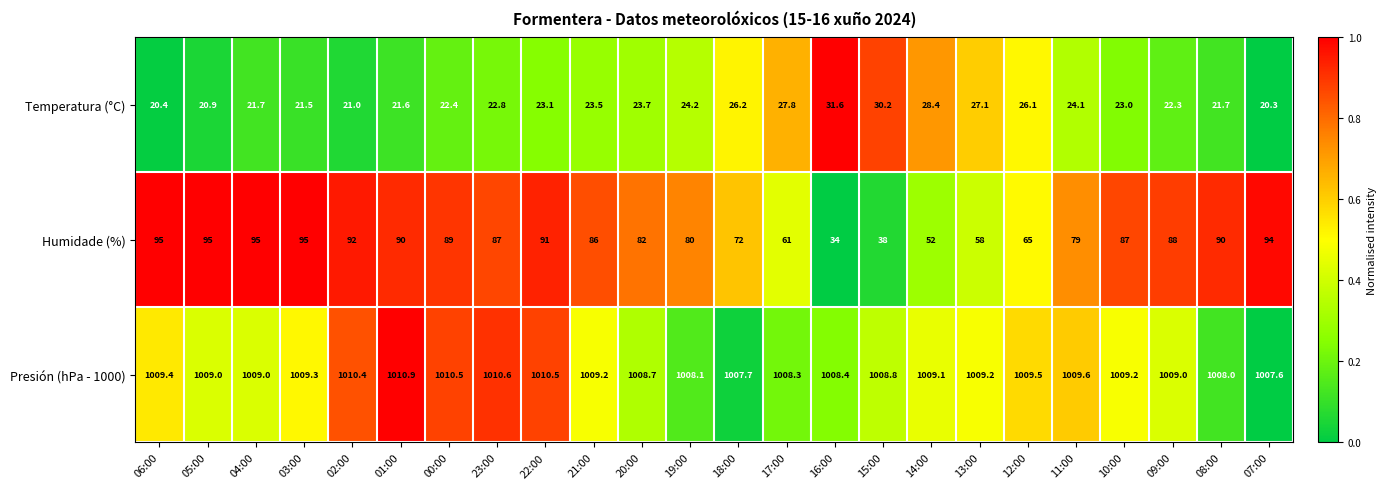

What is the difference between the maximum and minimum values in the Presión (hPa - 1000) series?

3.3